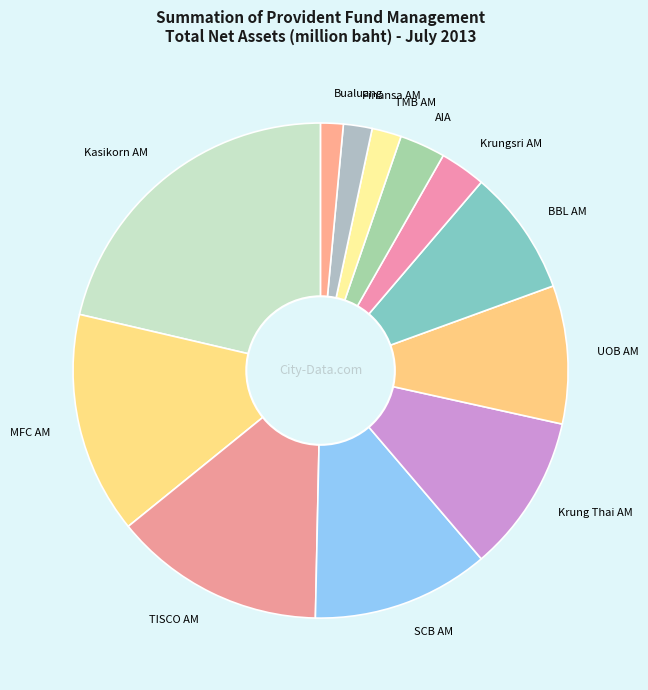

True or false: BBL AM accounts for 14% of the total.

False